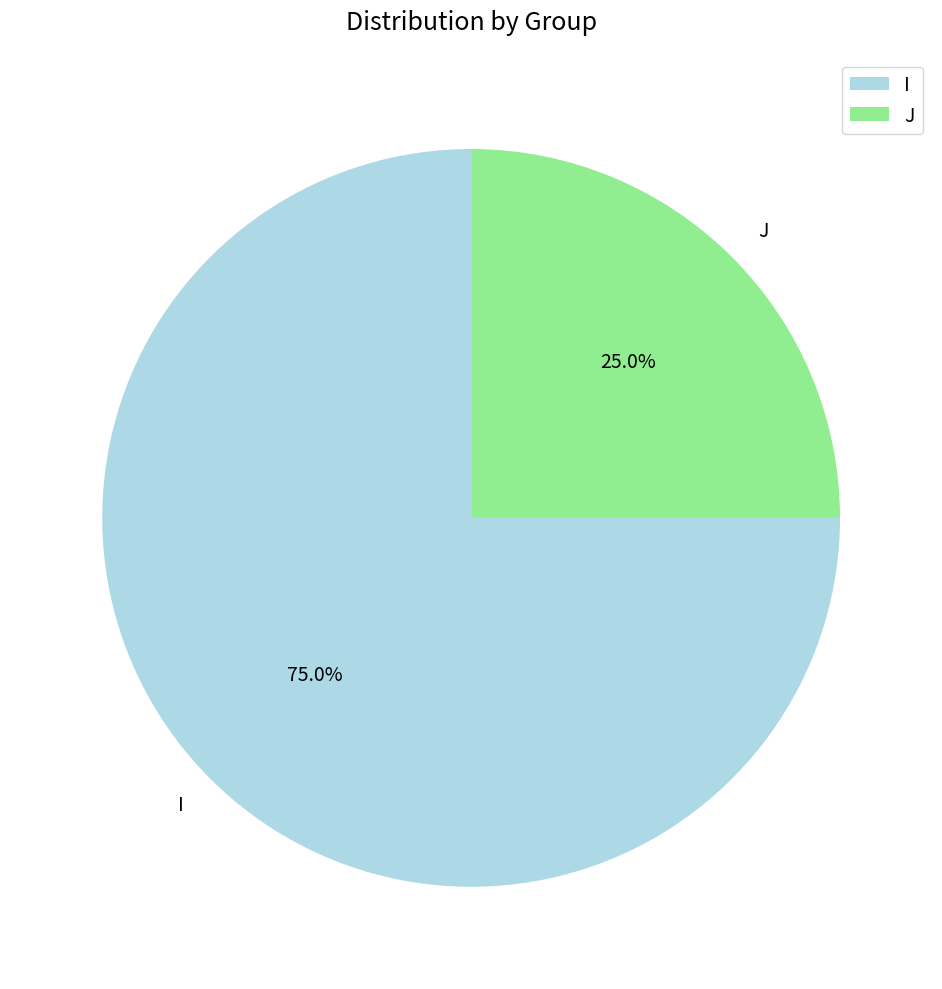

What portion of the pie excludes I?

25.0%